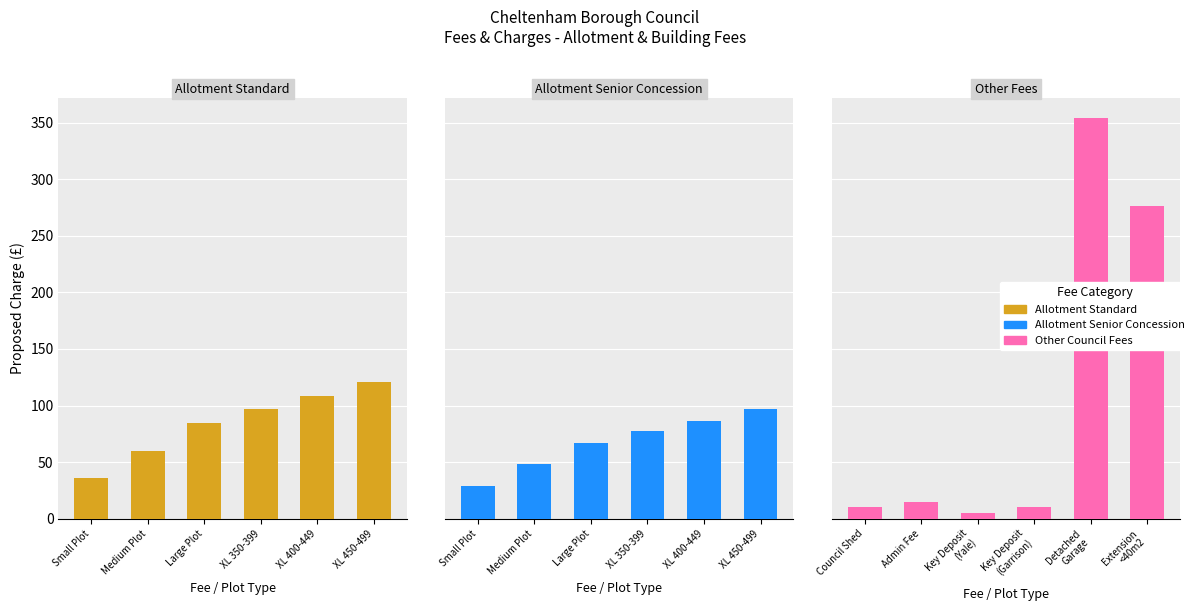

What is the average value of the Small Plot (Senior) series?

67.6